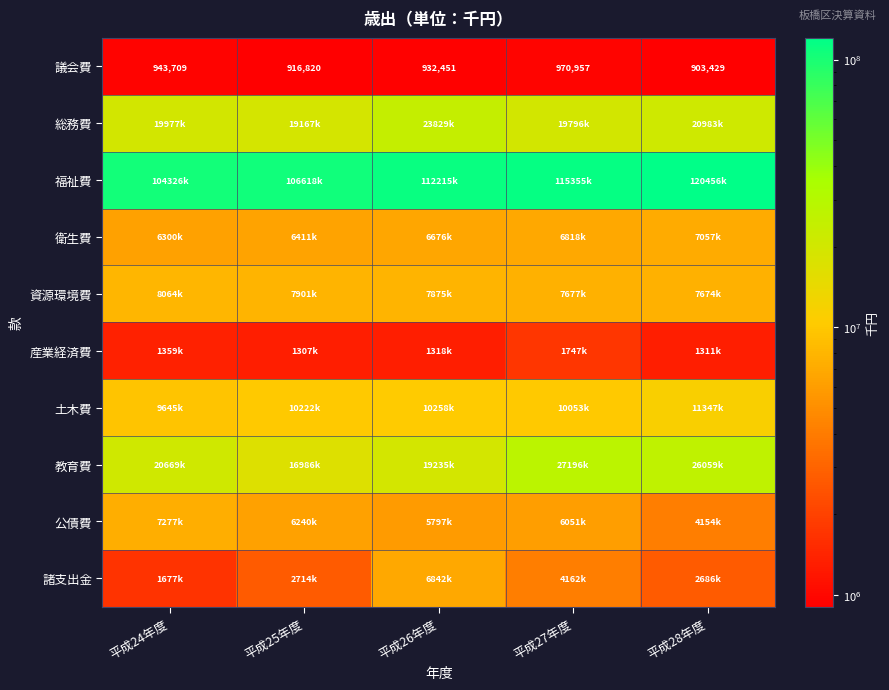

What is the difference between the maximum and minimum values in the 議会費 series?

67528